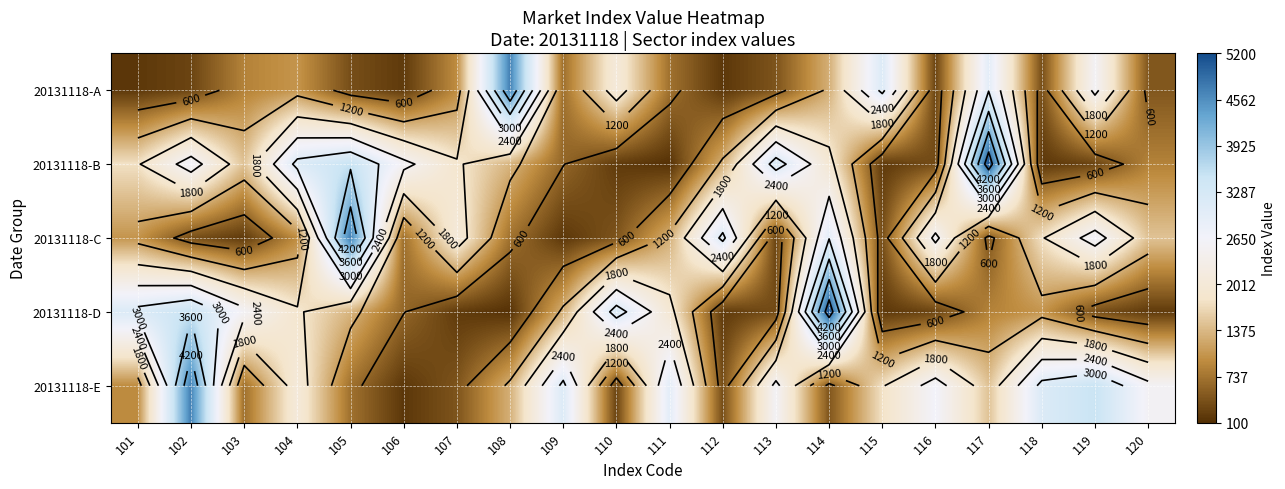

How many data points in 20131118-C are above 1040?

9